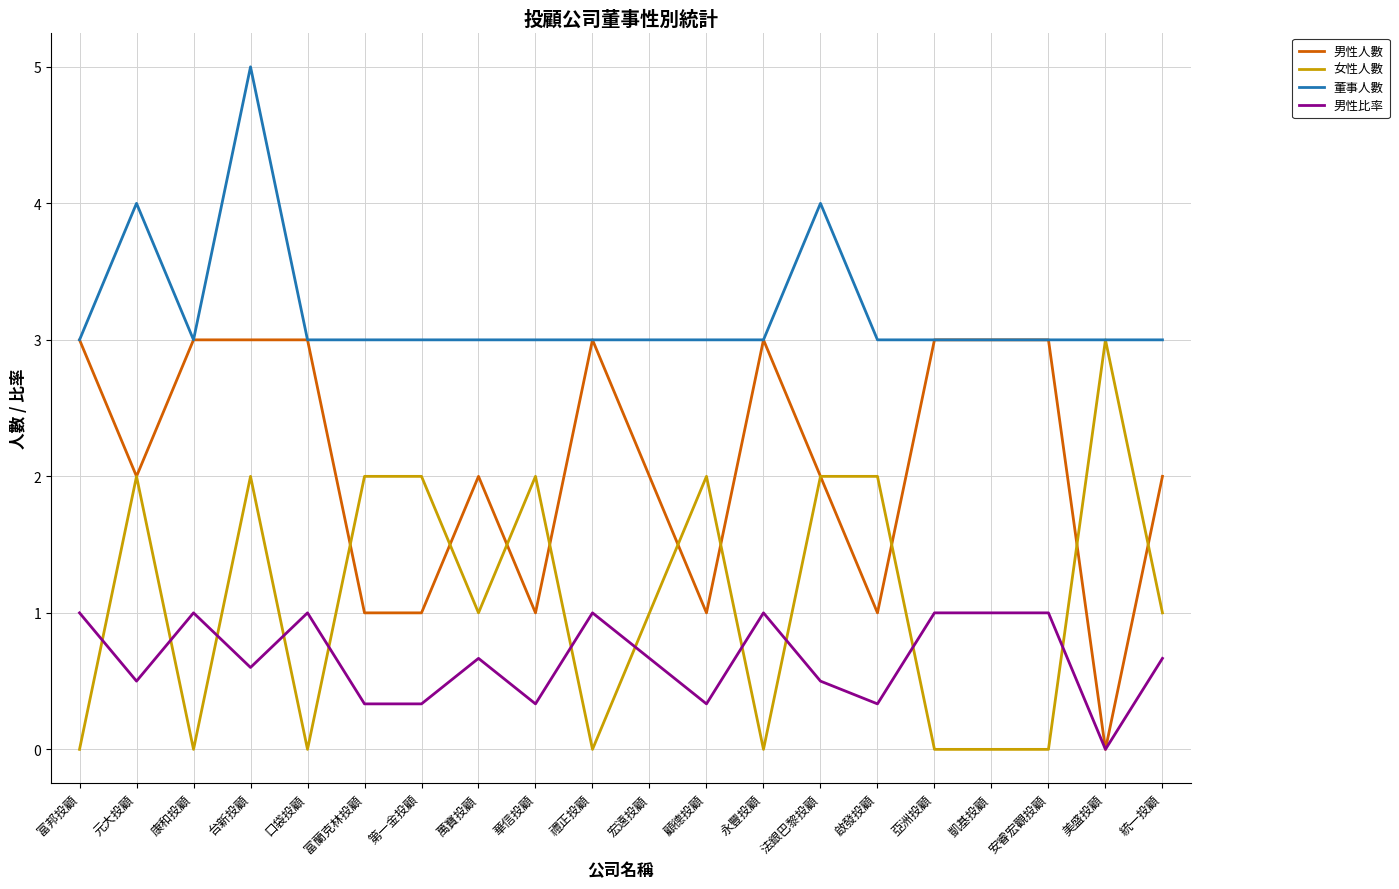

What position from the left is 口袋投顧?

5